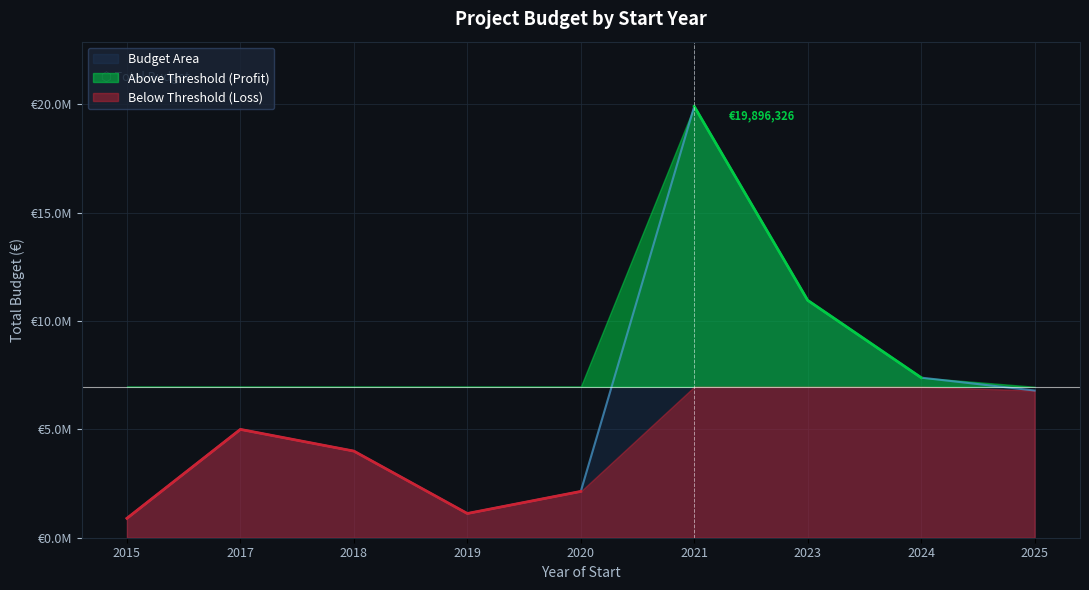

What is the value of the 5th point from the left?

2136174.0